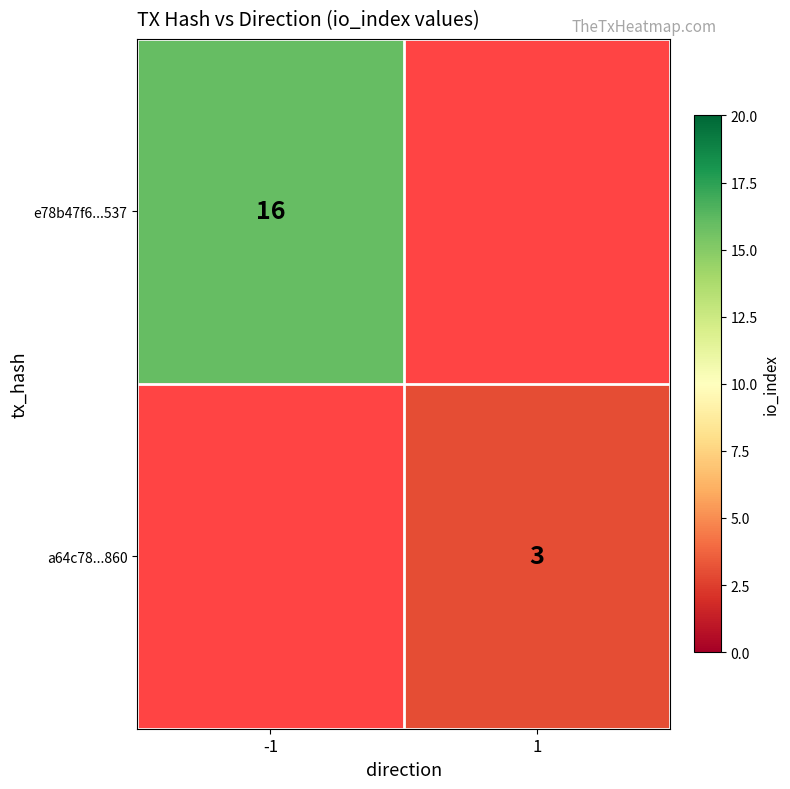

Which label corresponds to the smallest value in the chart?

1